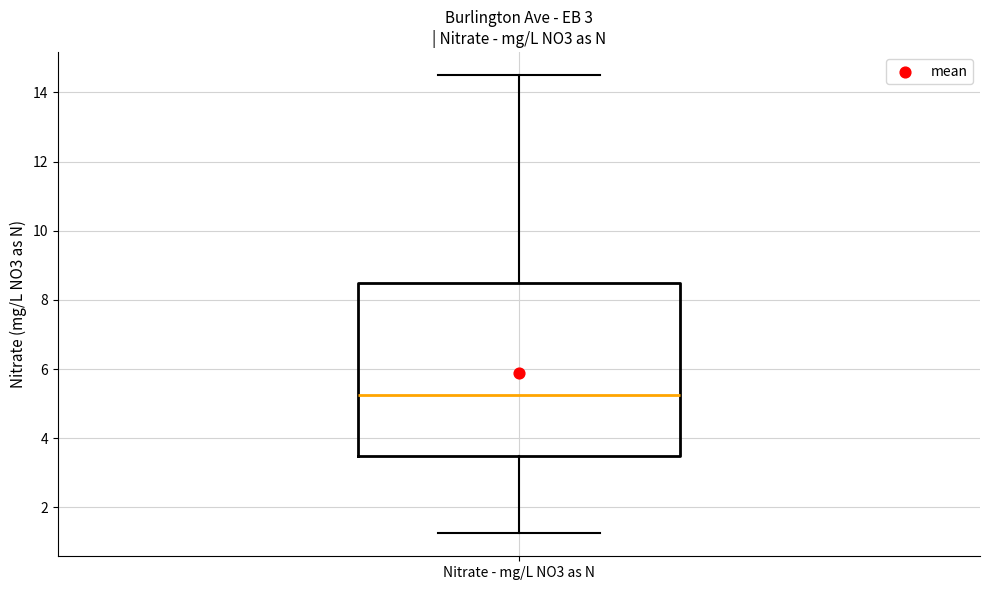

Read this box plot against the y-axis: the position of the median line, the range covered by the box, and the ends of both whiskers. The values are not printed on the chart, so give them approximately, as read against the axis.

median 5.2, box 3.6 to 8.6, whiskers 1.2 to 14.6